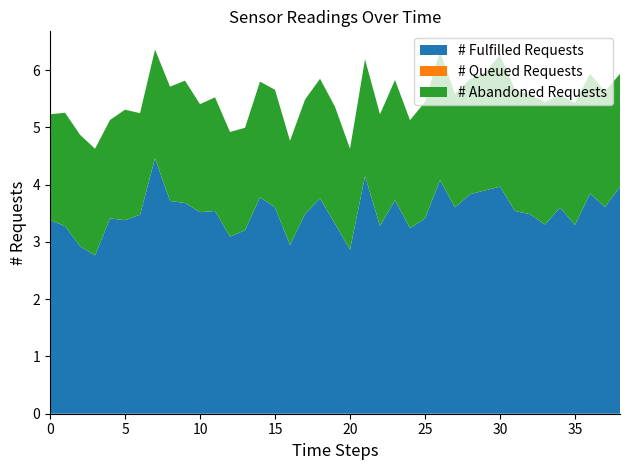

What is the highest value of the # Fulfilled Requests series?

4.5